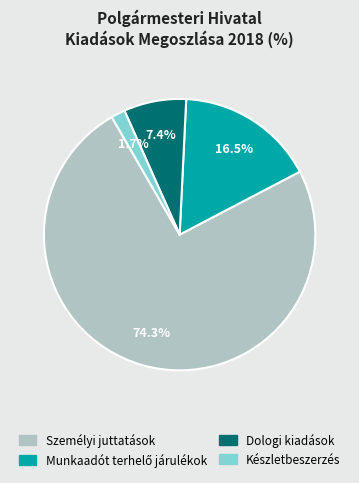

Which has a higher value, Személyi juttatások or Készletbeszerzés?

Személyi juttatások